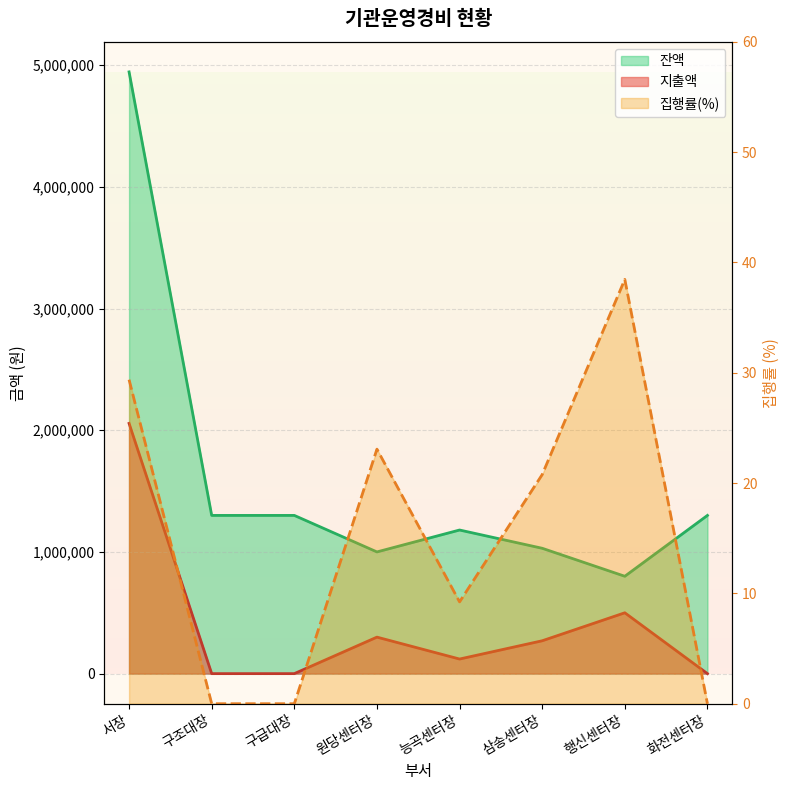

Reading right to left, what are all the values shown in this chart?

지출액: 0.0	500000.0	270000.0	120000.0	300000.0	0.0	0.0	2056000.0
집행률(%): 0.0	38.5	20.8	9.2	23.1	0.0	0.0	29.4
잔액: 1300000.0	800000.0	1030000.0	1180000.0	1000000.0	1300000.0	1300000.0	4944000.0